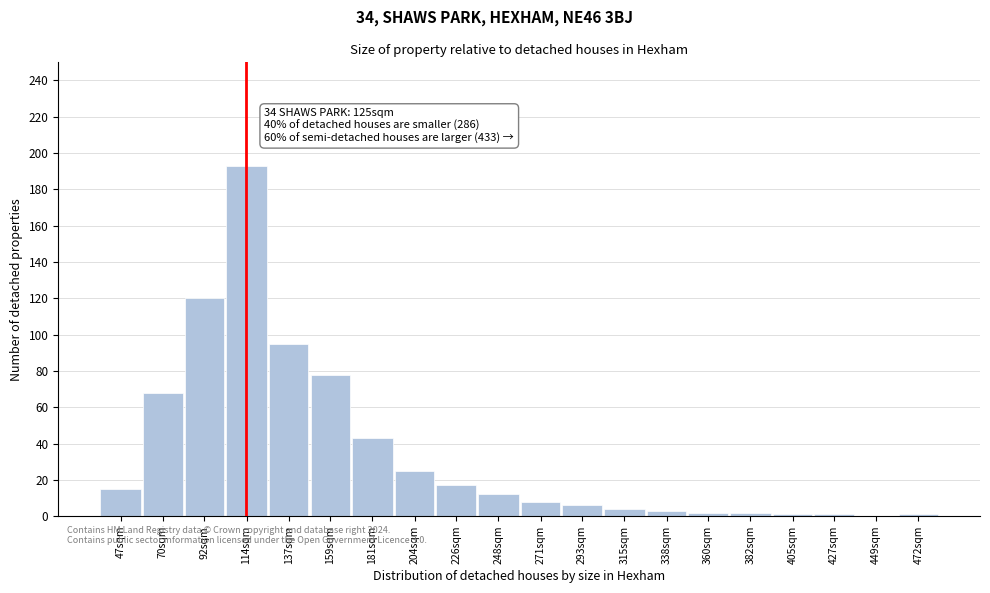

Reading left to right, transcribe all the data shown in this chart.

47sqm=15	70sqm=68	92sqm=120	114sqm=193	137sqm=95	159sqm=78	181sqm=43	204sqm=25	226sqm=17	248sqm=12	271sqm=8	293sqm=6	315sqm=4	338sqm=3	360sqm=2	382sqm=2	405sqm=1	427sqm=1	449sqm=0	472sqm=1